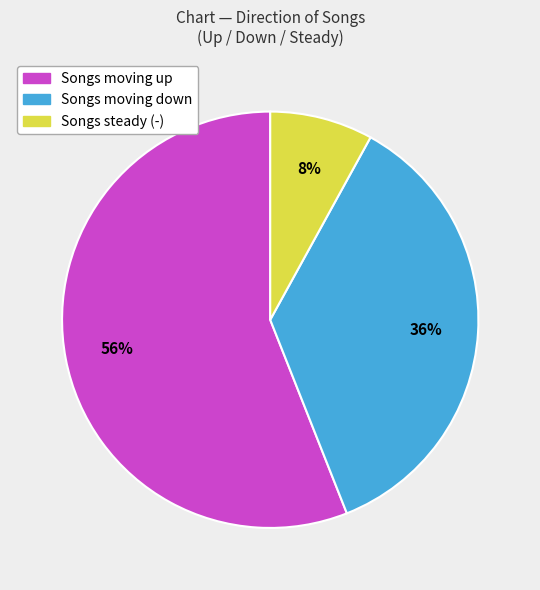

Count the number of slices in the pie.

3